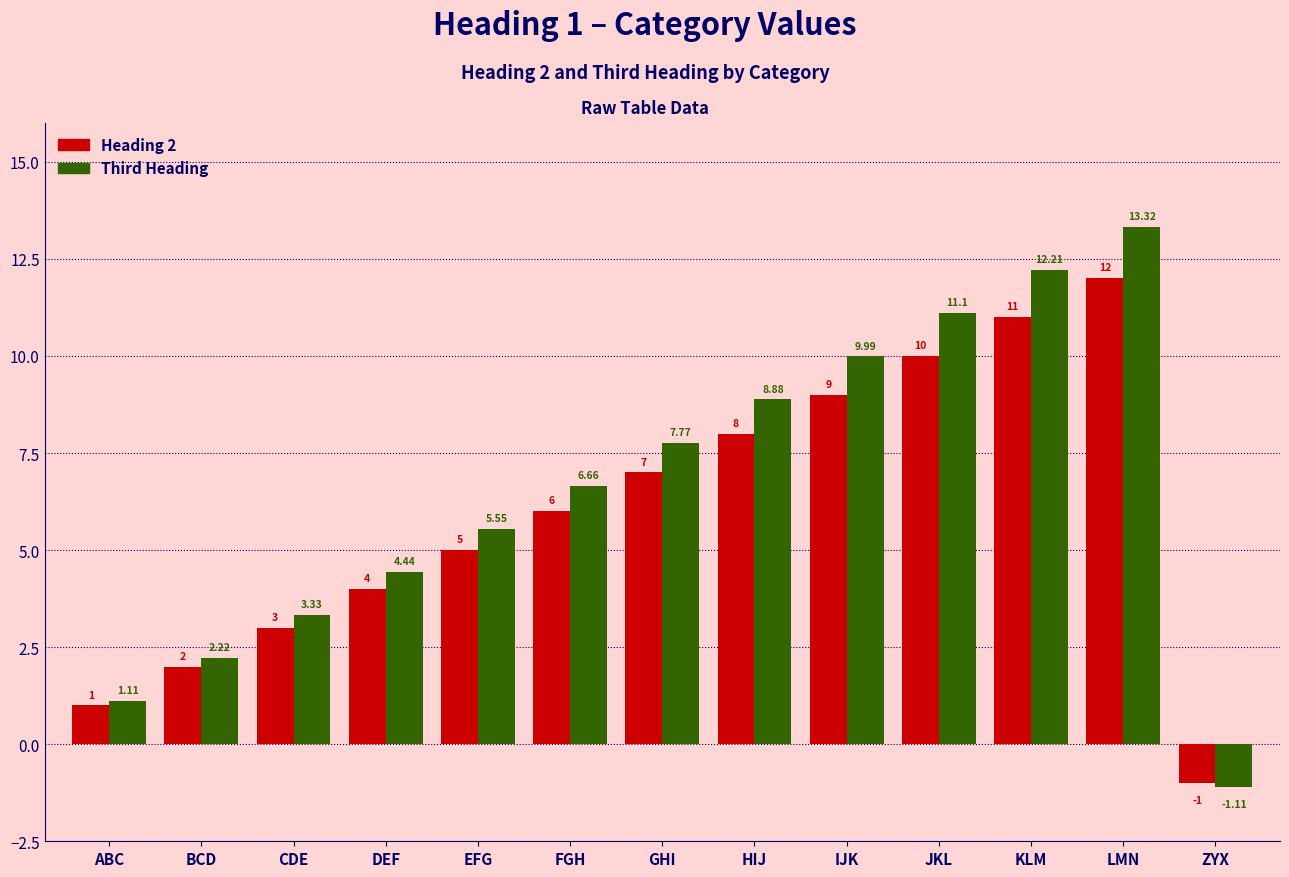

What is the minimum value for Heading 2?

-1.0